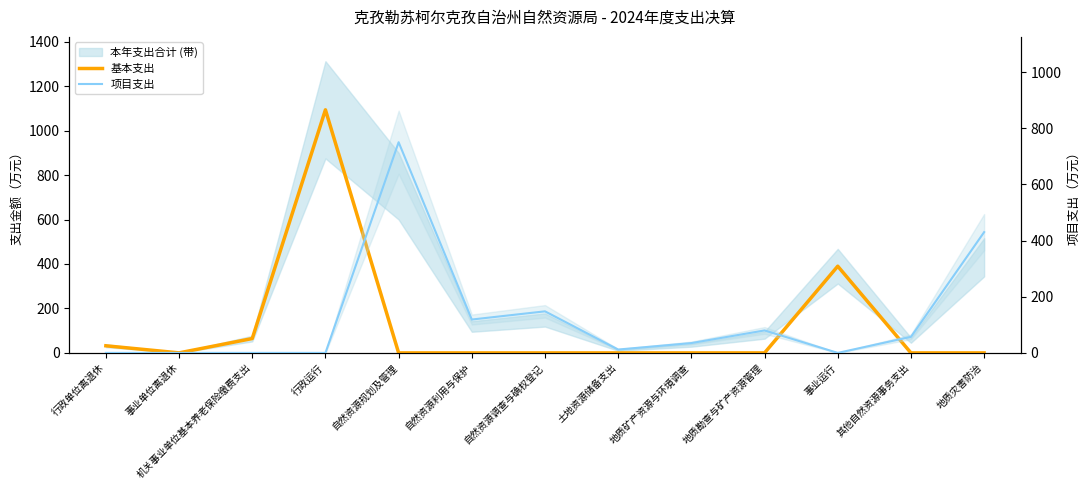

What is the difference between the highest and lowest values at 其他自然资源事务支出?

57.1